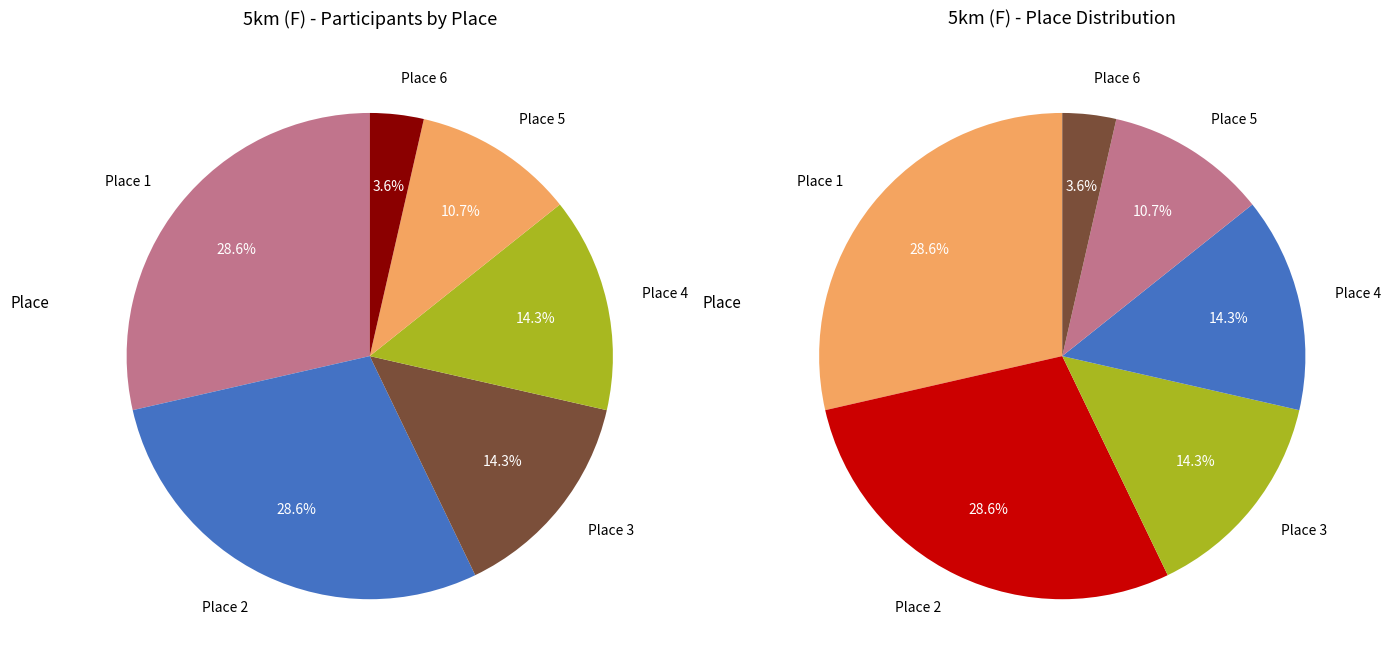

Approximately how many times larger is the value at Place 1 compared to Place 2?

1.0